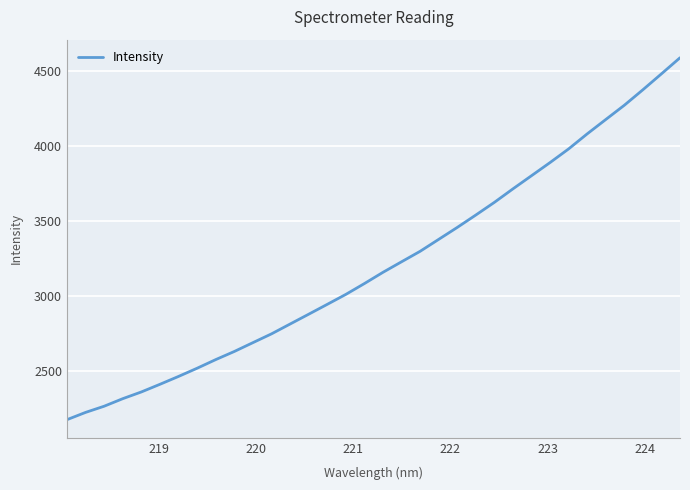

What is the maximum value shown in the chart?

4590.1